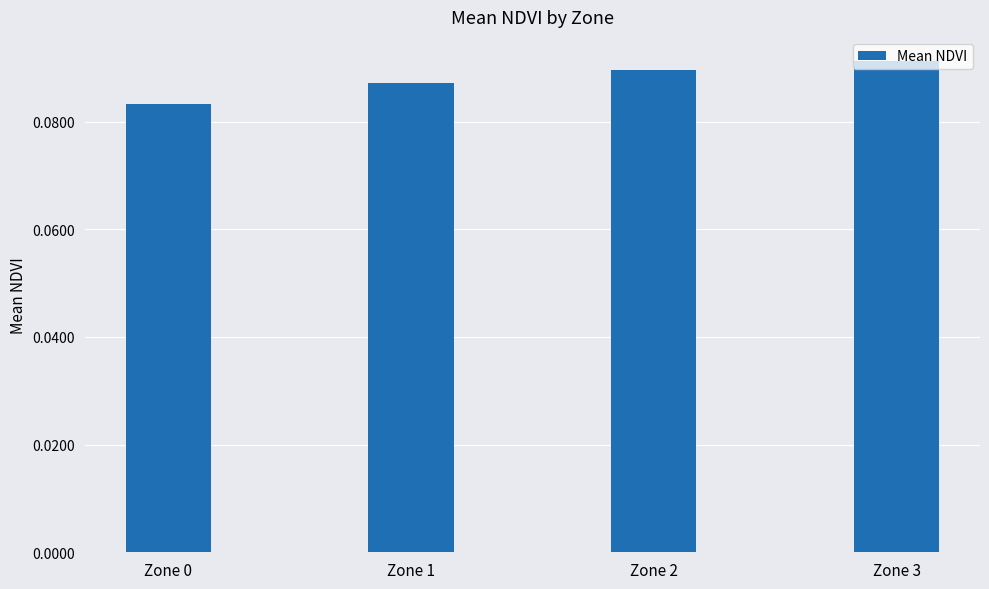

List the labels in order of value, largest first.

Zone 3, Zone 2, Zone 1, Zone 0